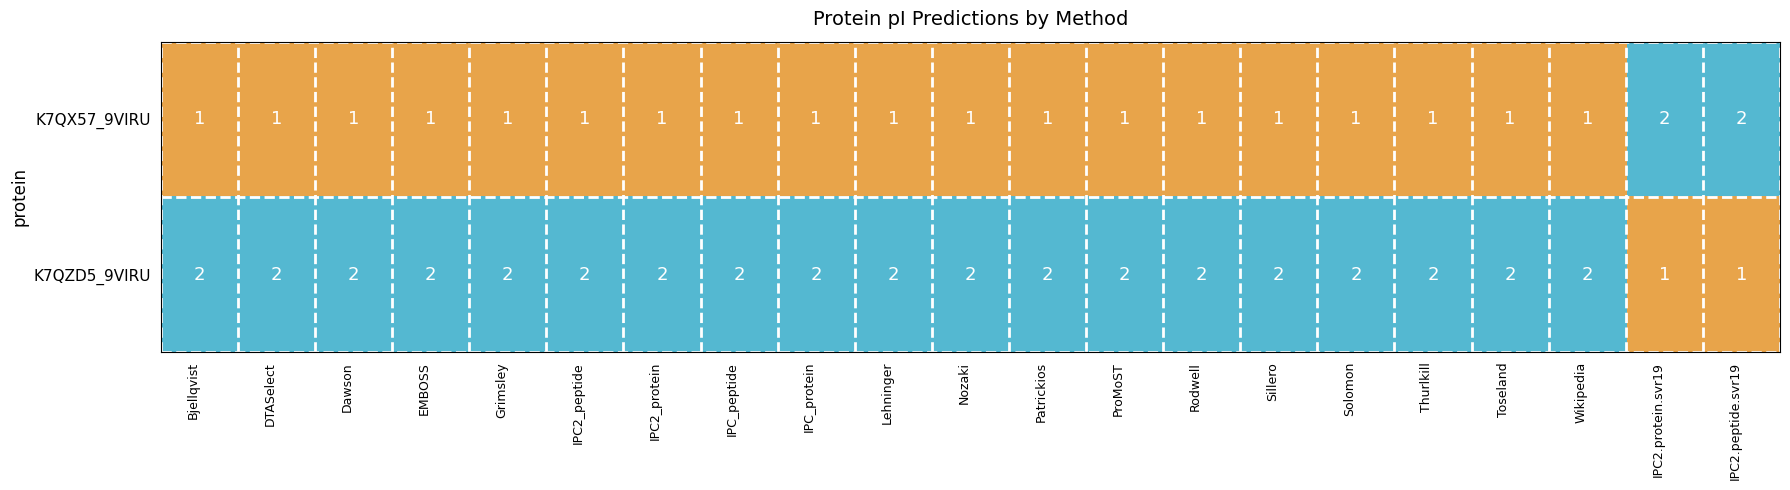

The value of K7QX57_9VIRU at Grimsley is 0. True or false?

False